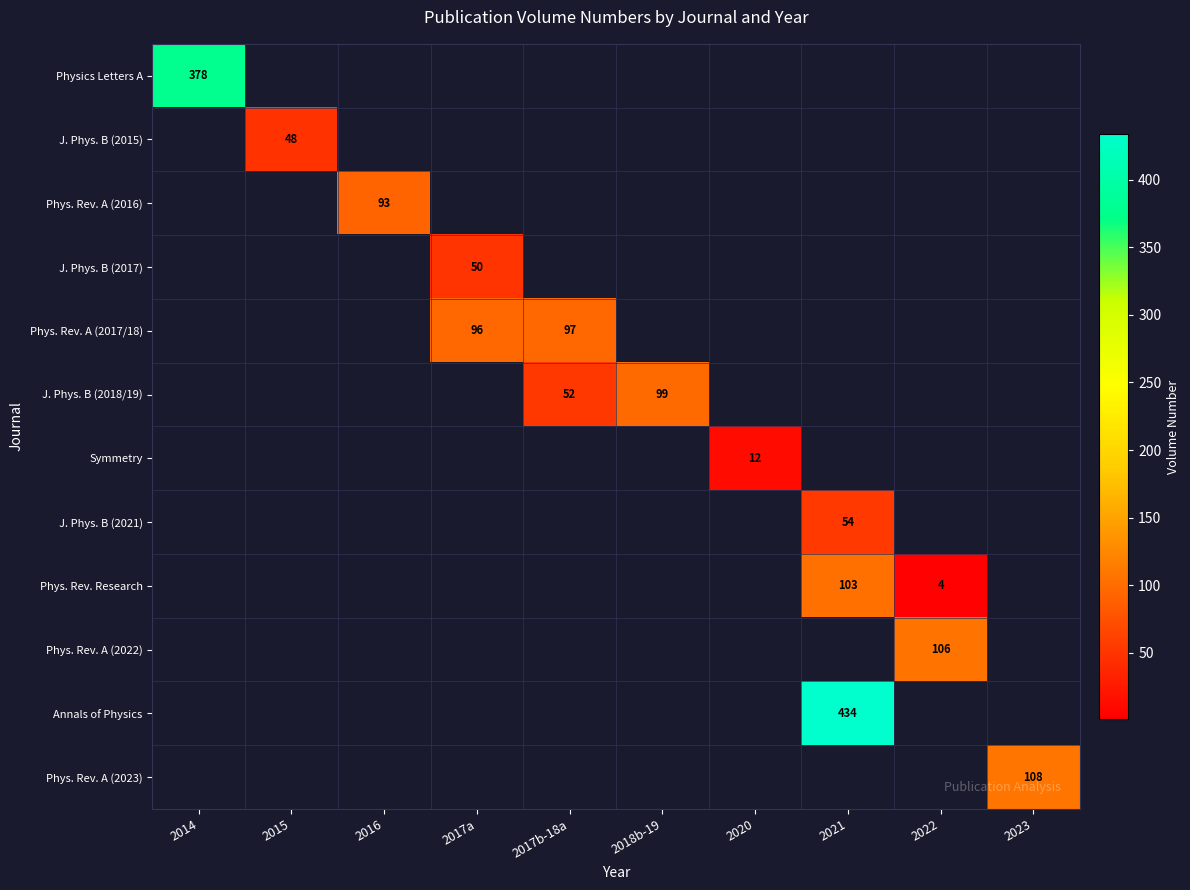

At how many categories does at least one series exceed 128?

2